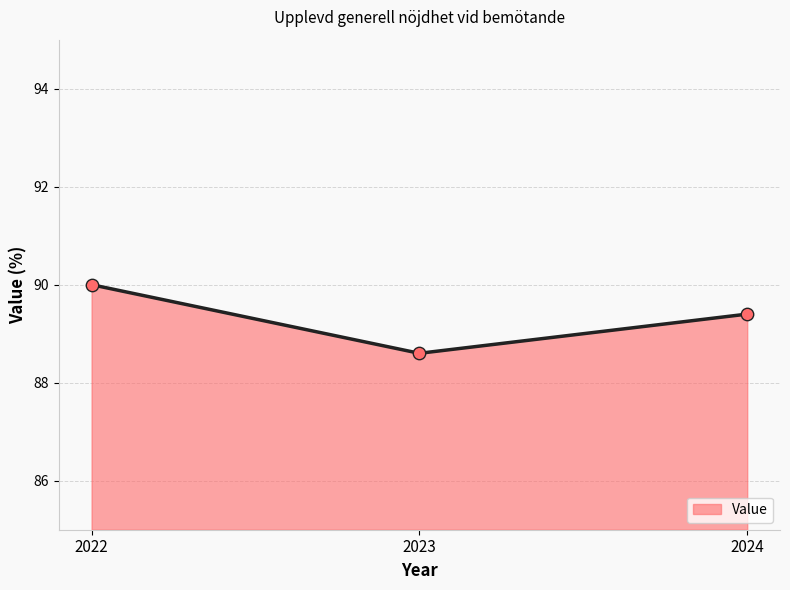

What is the ratio of the value at 2022 to the value at 2023?

1.0